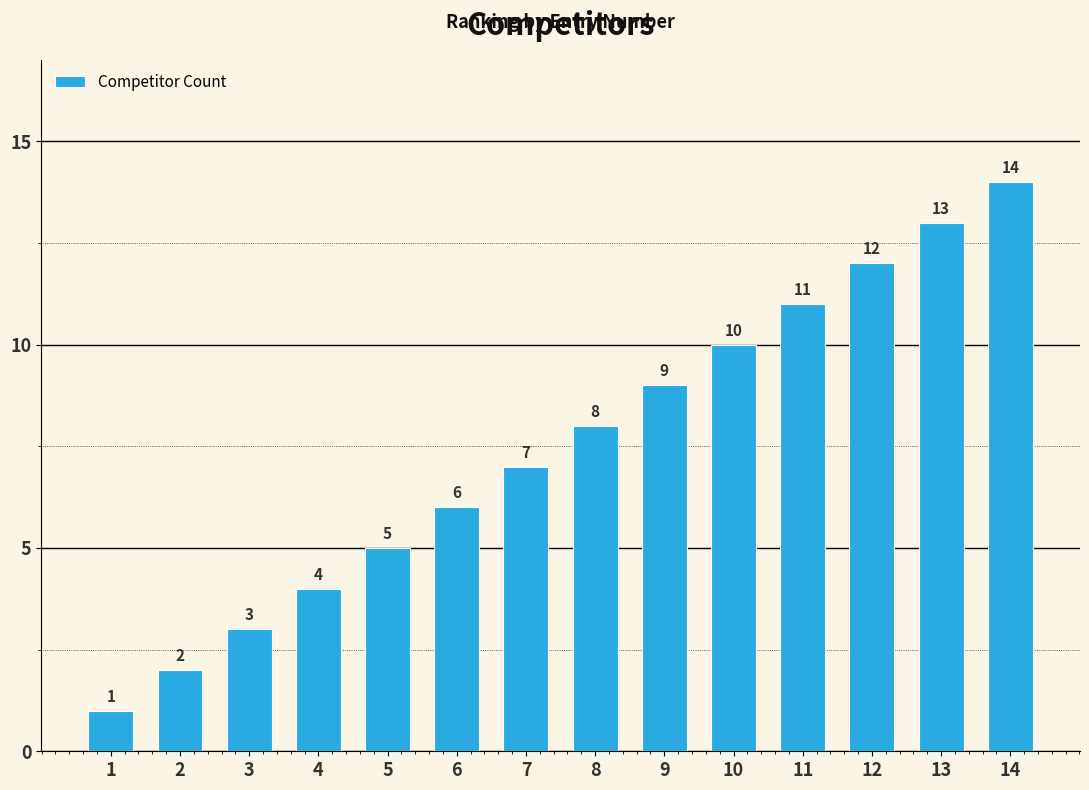

The chart shows a value of 7 at 5. True or false?

False